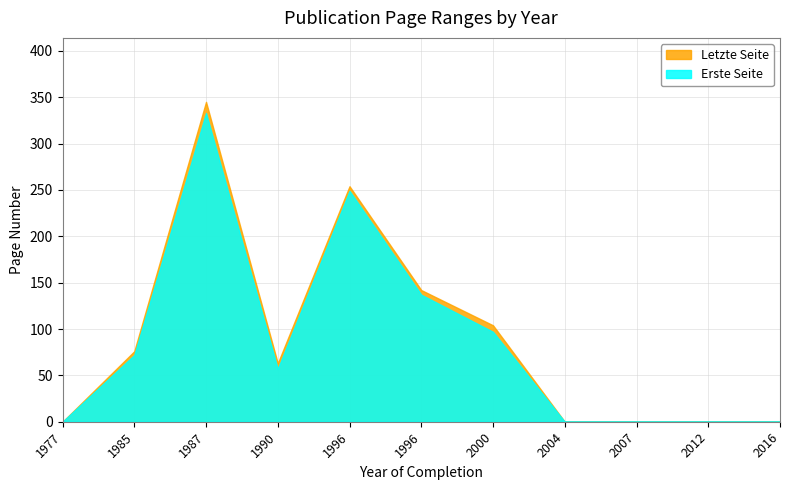

What is the difference between the maximum and minimum values in the Letzte Seite series?

345